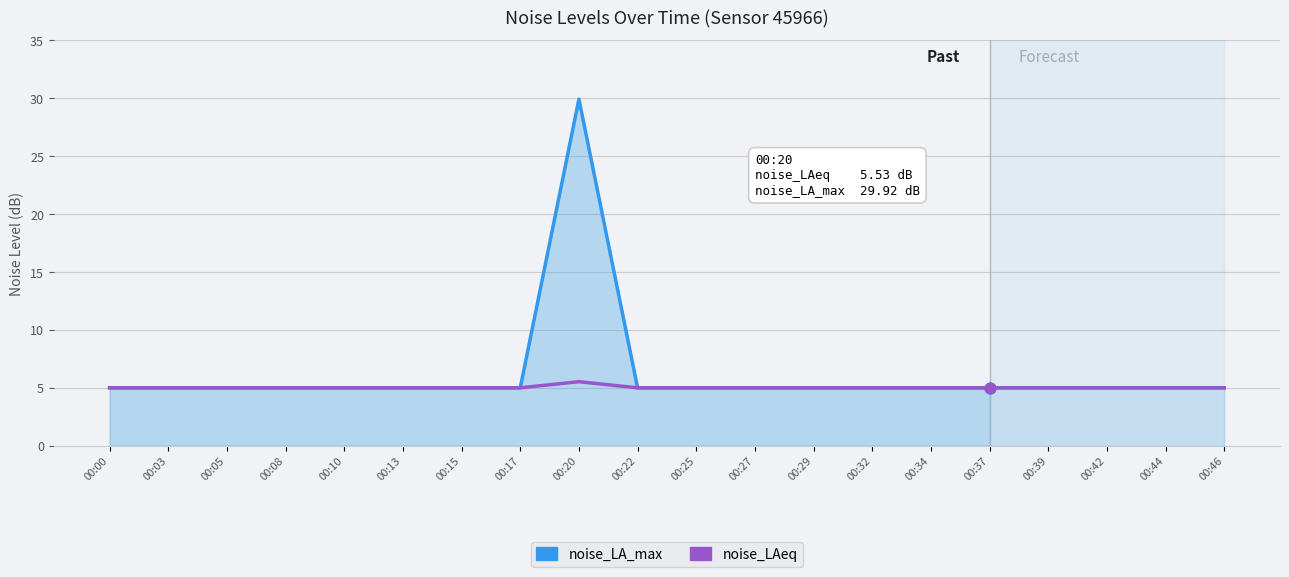

Which series has the largest total across all categories?

noise_LA_max